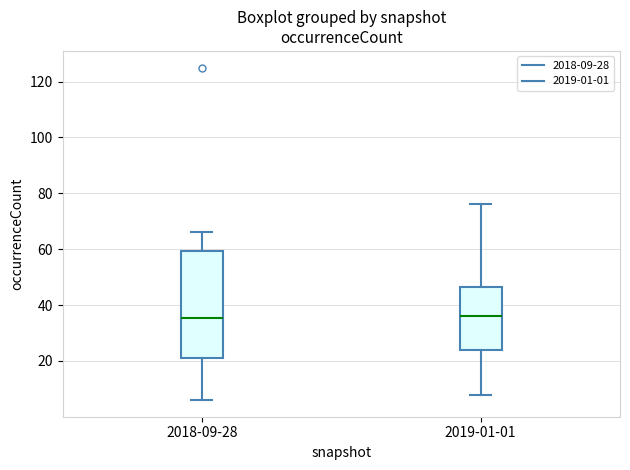

Reading left to right, read every box against the y-axis: the position of its median line, the range the box covers, and the ends of its whiskers. The values are not printed on the chart, so give them approximately, as read against the axis.

2018-09-28: median 36, box 22 to 60, whiskers 6 to 66
2019-01-01: median 36, box 24 to 46, whiskers 8 to 76